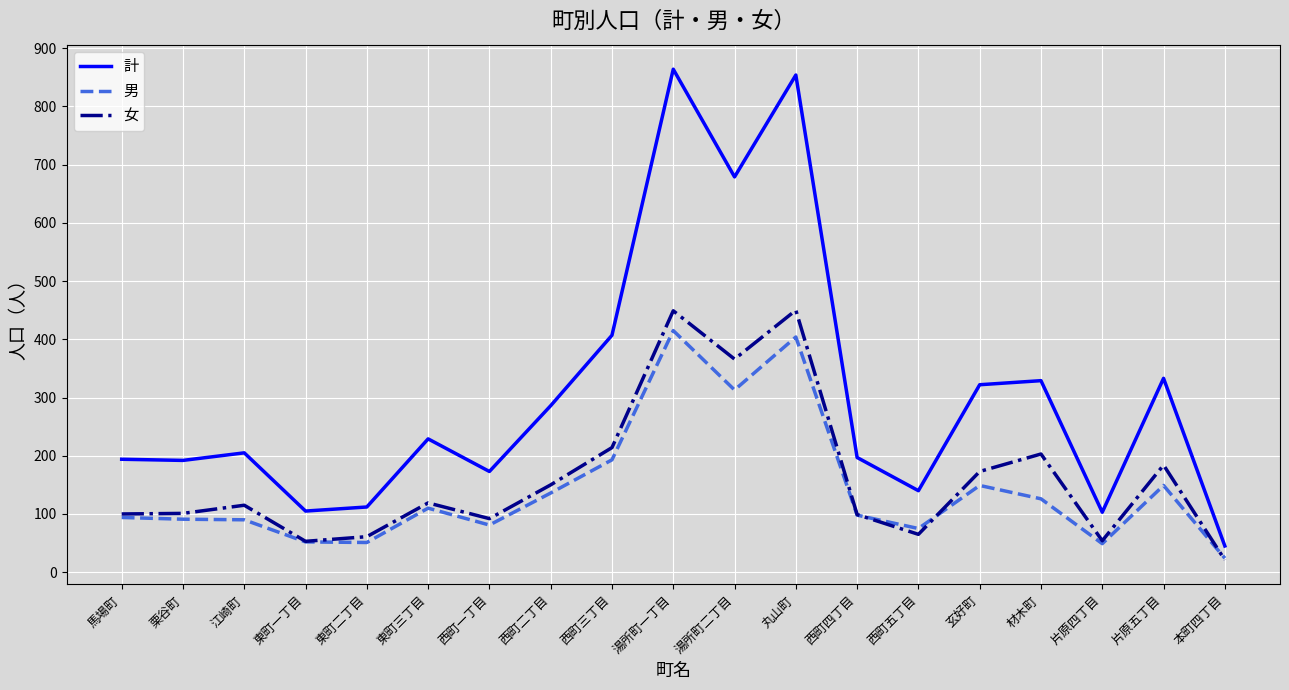

What is the average value of the 男 series?

142